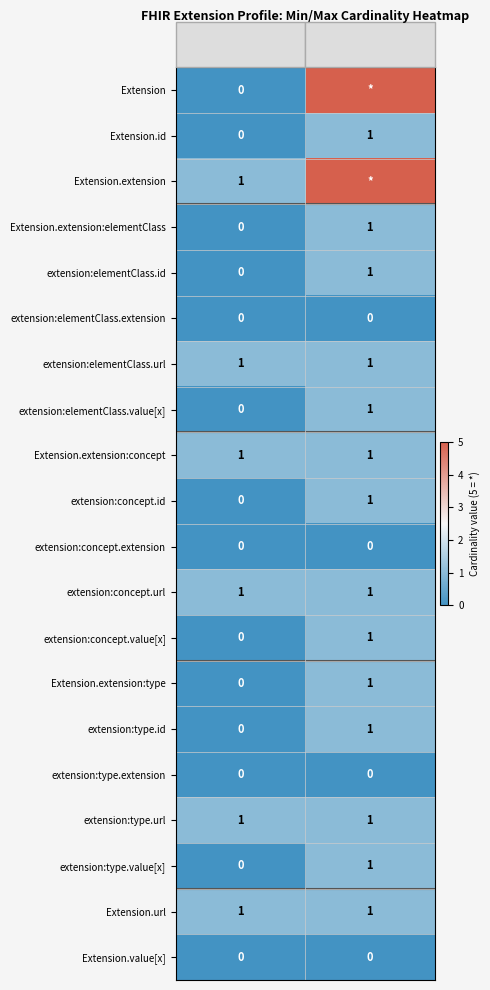

What value does the Extension.url series have at Max?

1